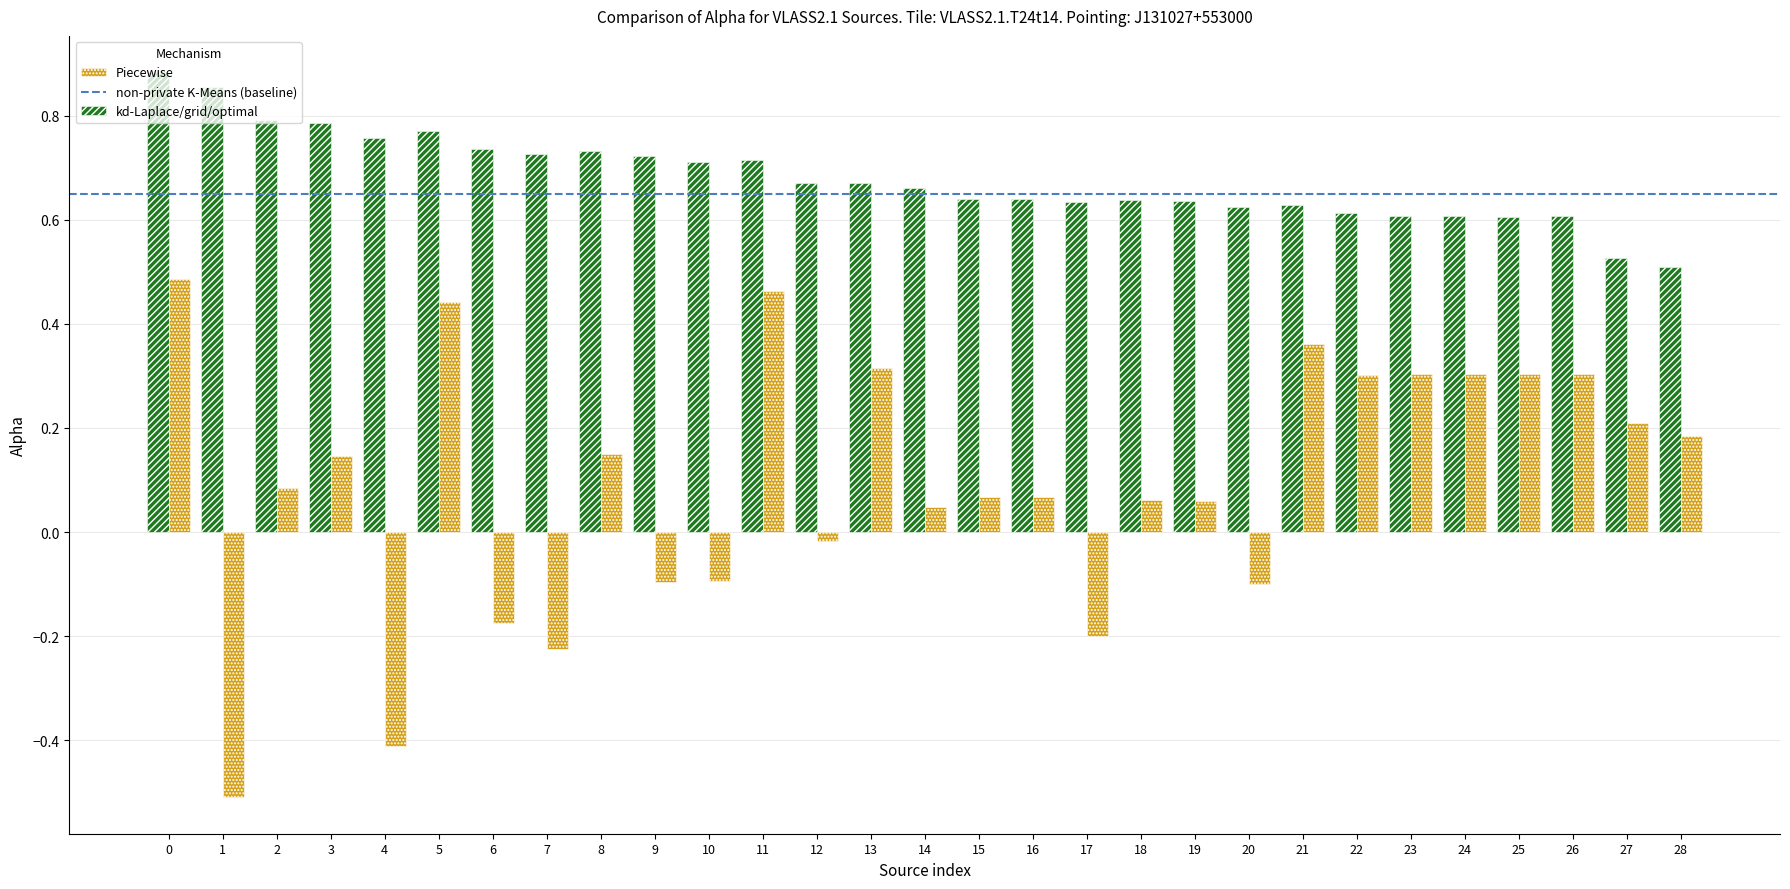

Is it true that kd-Laplace/grid/optimal equals 0.7 at 13?

True